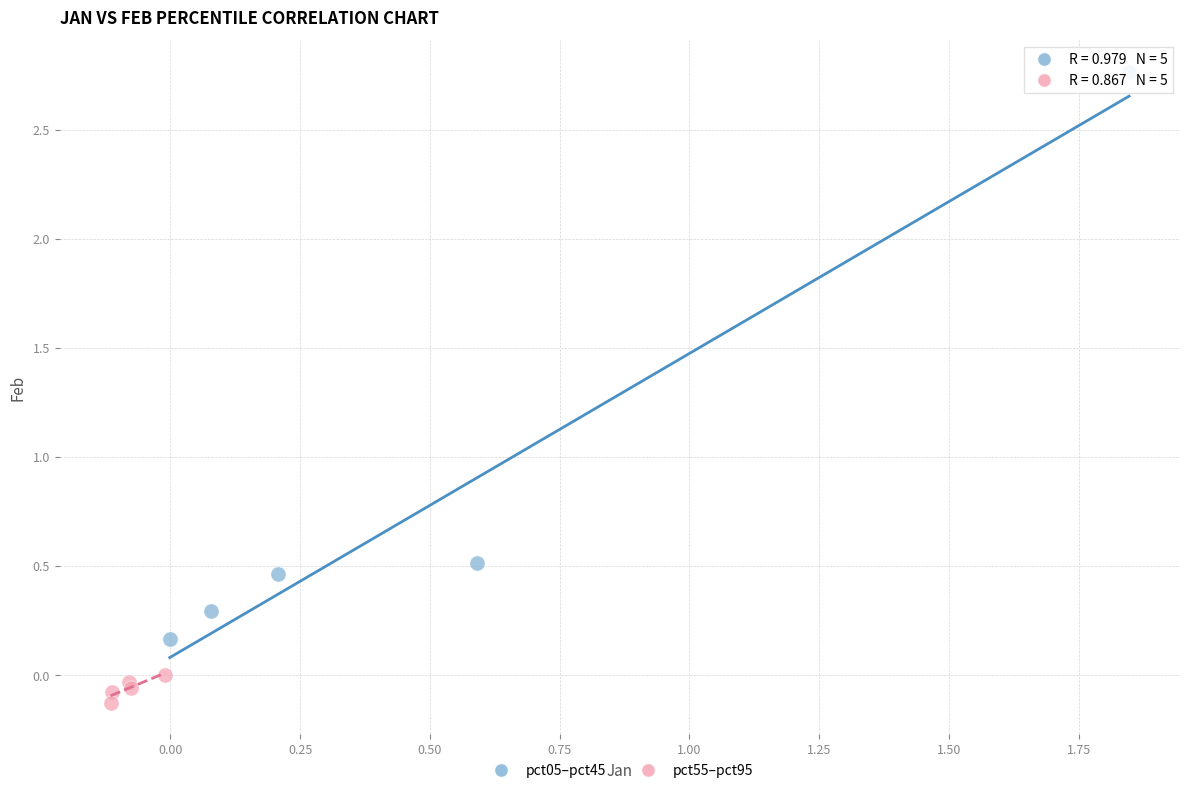

Which series reaches the maximum Y coordinate?

pct05–pct45